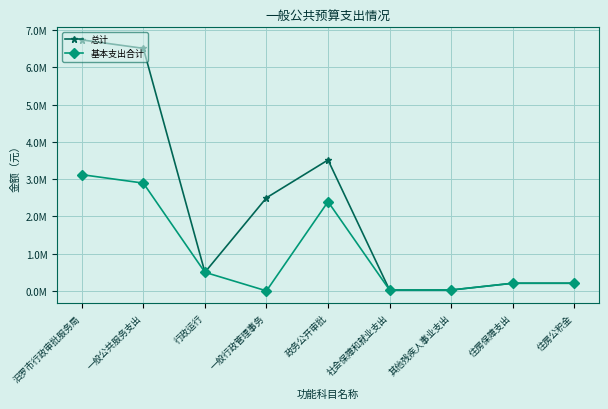

The 总计 series shows 498863 at 行政运行. True or false?

True